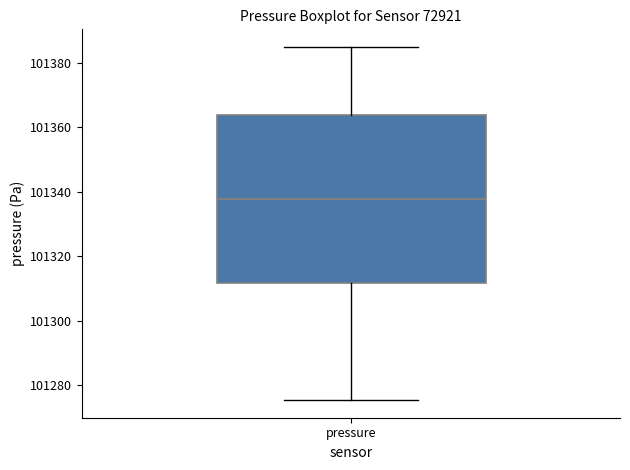

Where does the median line of the box for pressure sit on the y-axis? The values are not printed on the chart, so give them approximately, as read against the axis.

101338